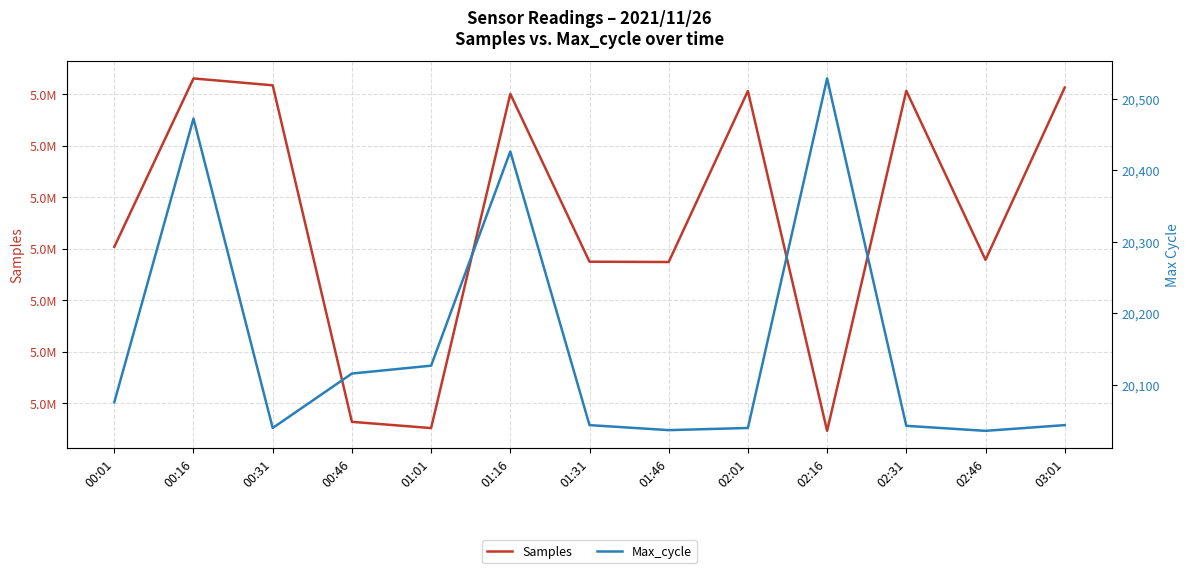

What is the label of the 3rd point from the left?

00:31